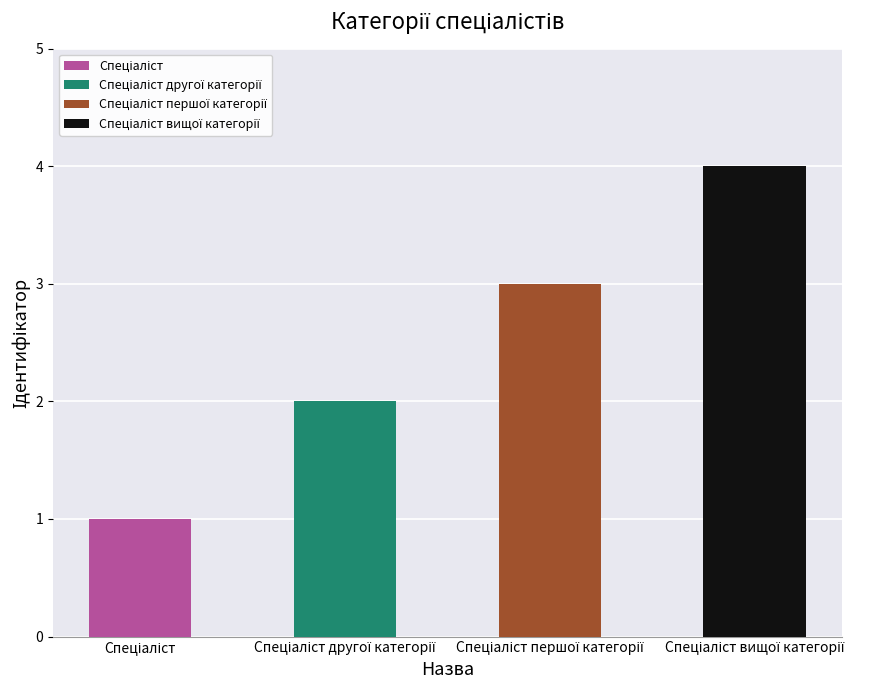

Does the chart contain stacked bars?

No